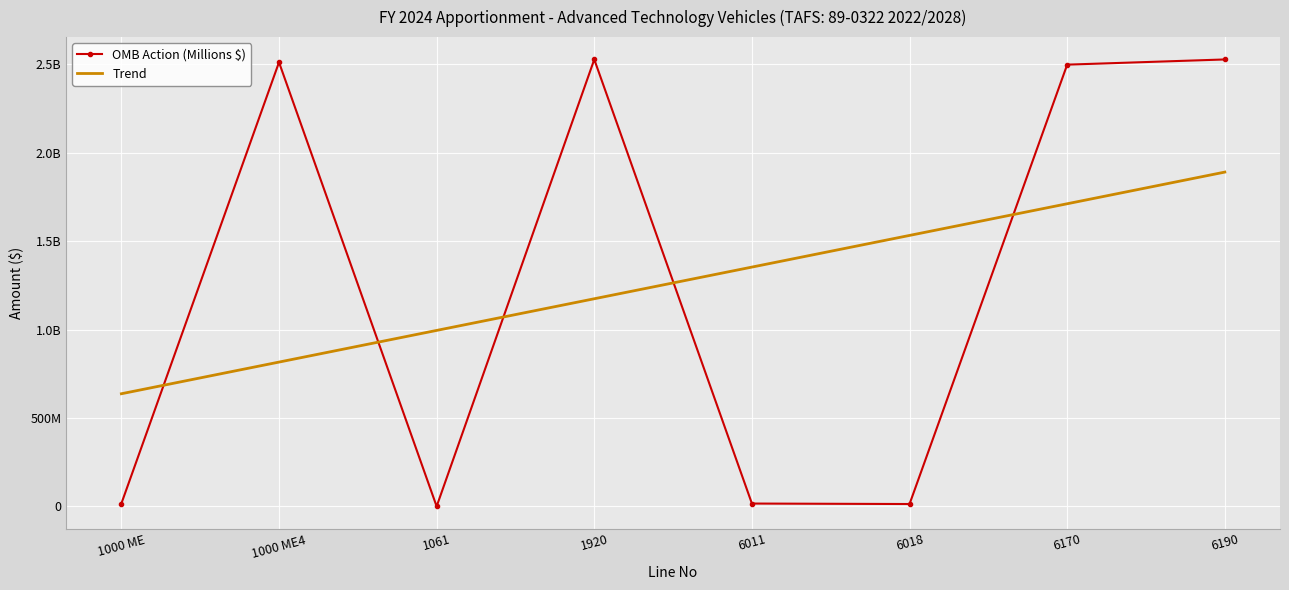

What are all the series names shown in the legend?

OMB Action (Millions $), Trend